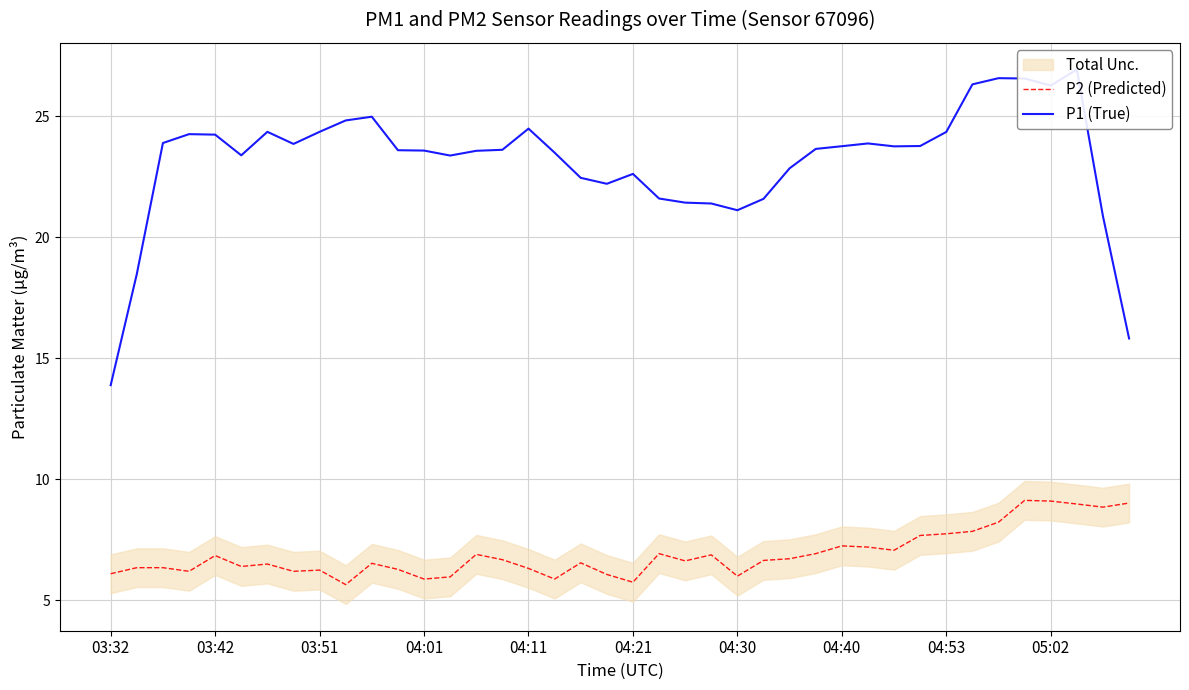

The P2 (Predicted) series shows 7.2 at 04:40. True or false?

True